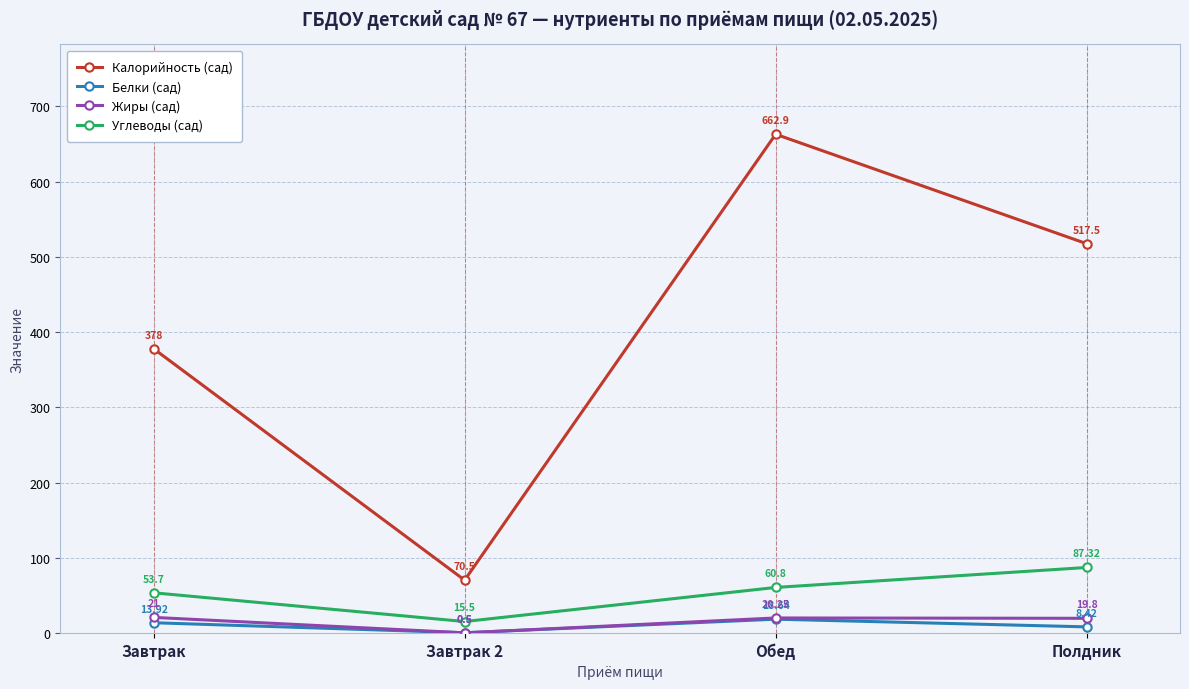

Between Завтрак and Полдник, which series saw the biggest shift?

Калорийность (сад)